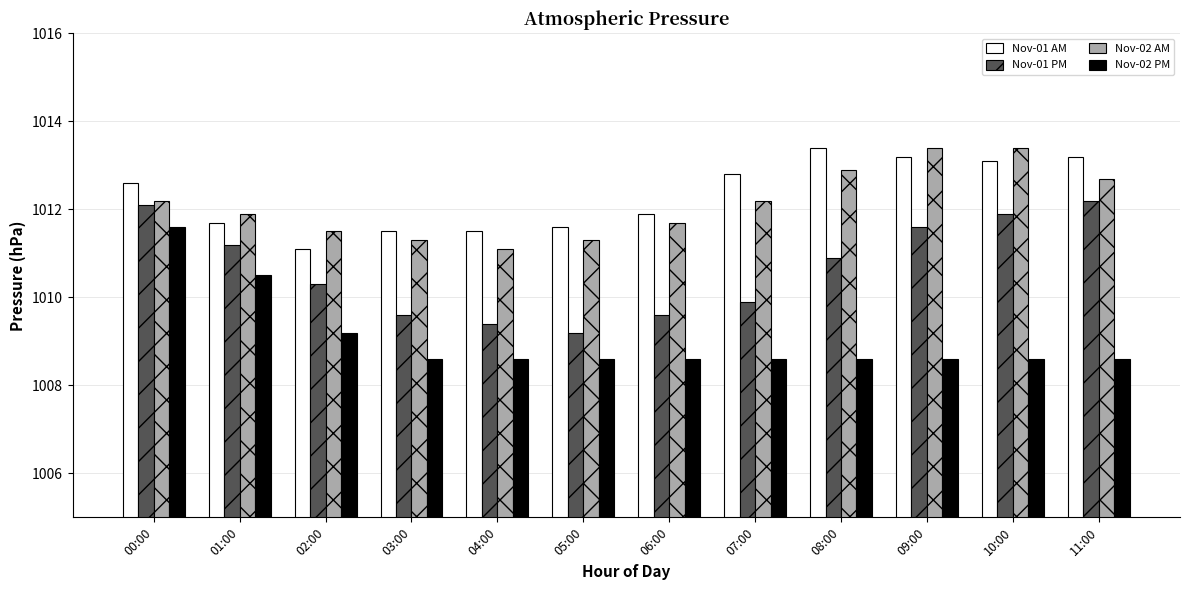

What is the maximum value for Nov-02 AM?

1013.4